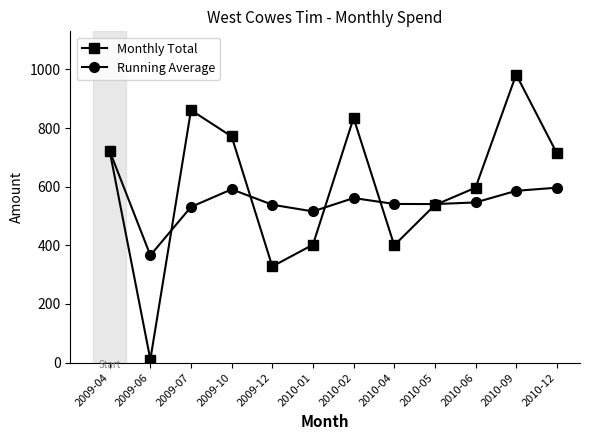

At which category is the sum across all series the highest?

2010-09